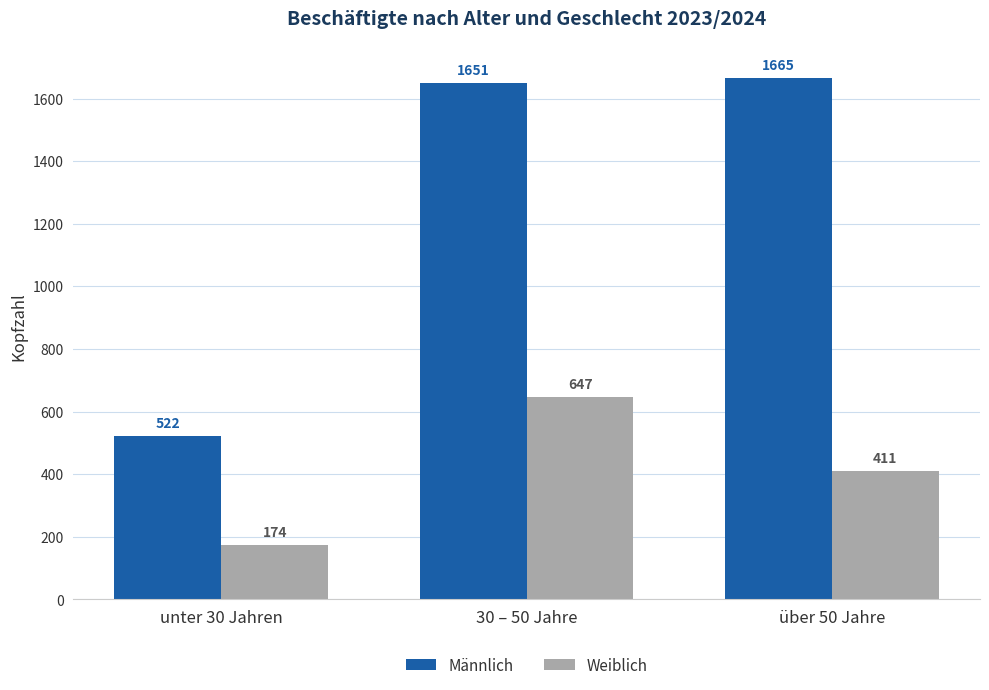

What is the difference between the Männlich values at unter 30 Jahren and über 50 Jahre?

1143